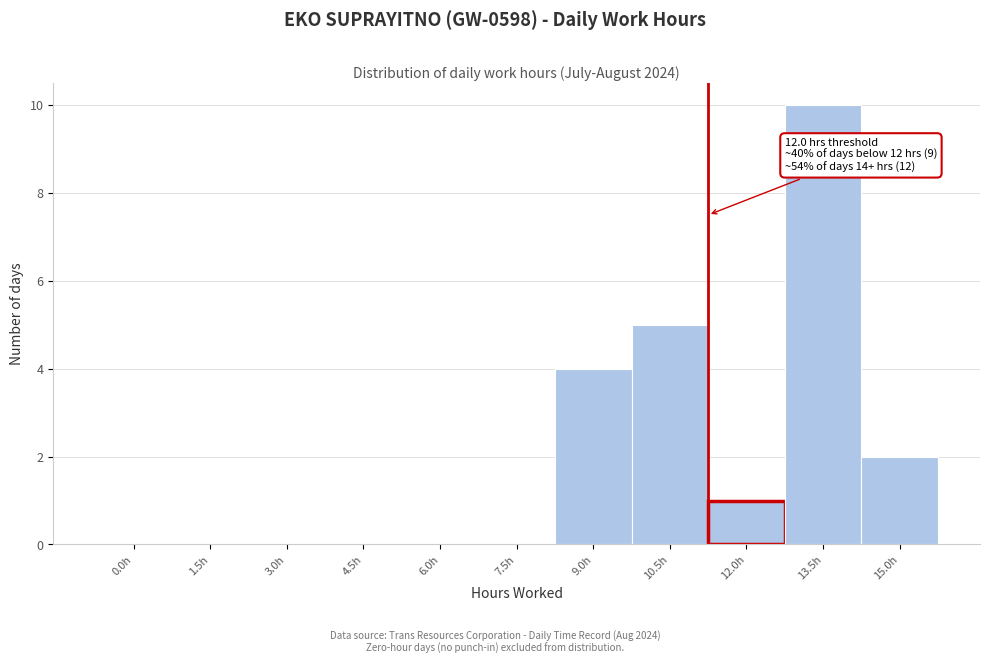

Reading right to left, what are all the values shown in this chart?

15.0h=2	13.5h=10	12.0h=1	10.5h=5	9.0h=4	7.5h=0	6.0h=0	4.5h=0	3.0h=0	1.5h=0	0.0h=0